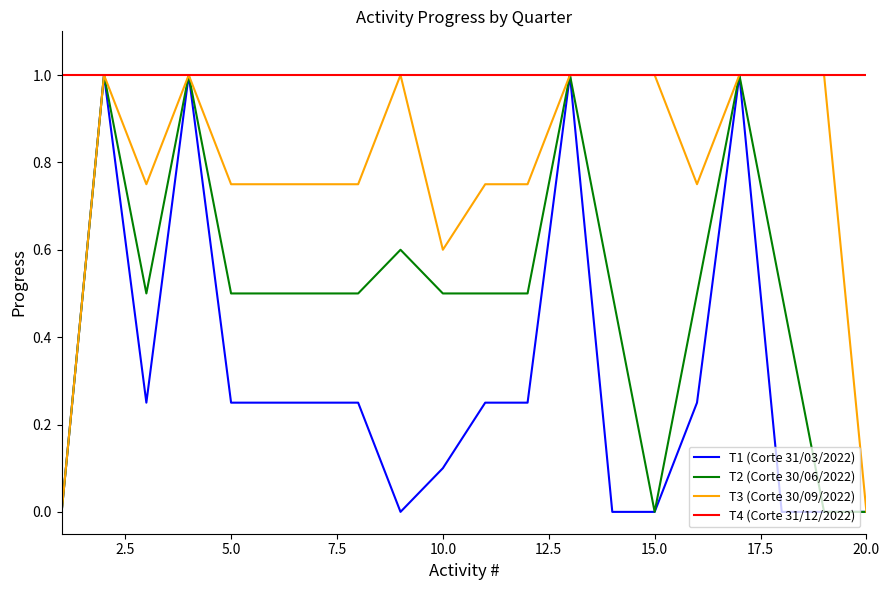

List the series in order of their overall mean, lowest first.

T1 (Corte 31/03/2022), T2 (Corte 30/06/2022), T3 (Corte 30/09/2022), T4 (Corte 31/12/2022)